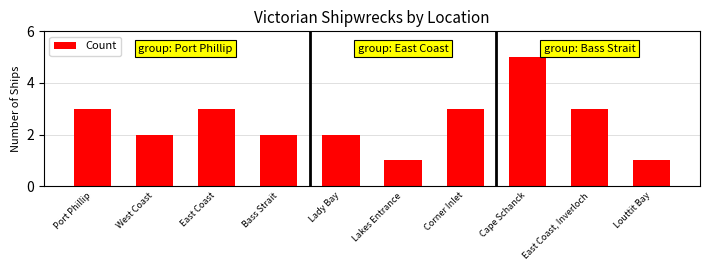

What is the sum of all values?

25